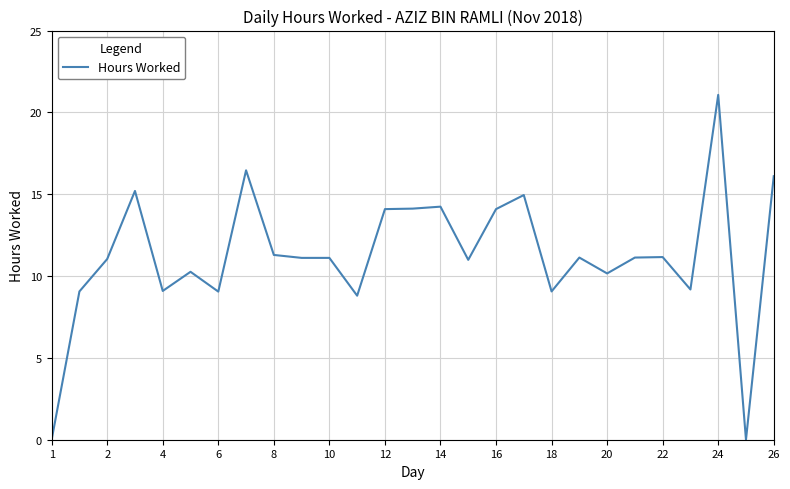

Which category has the highest value across all series?

24